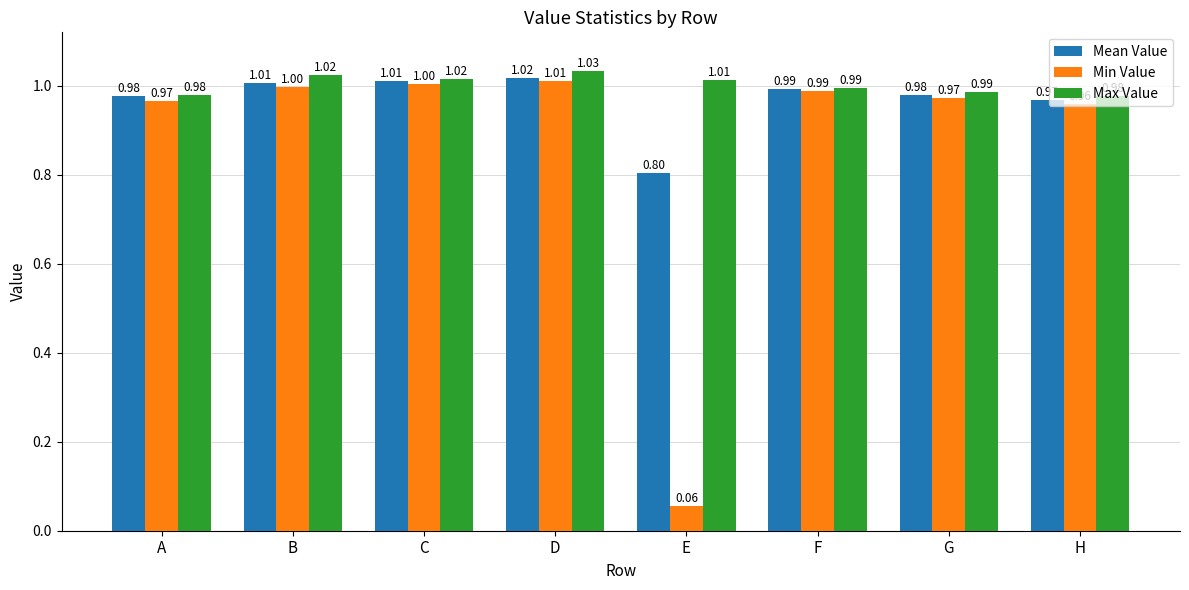

The value of Min Value at B is 1.0. True or false?

True